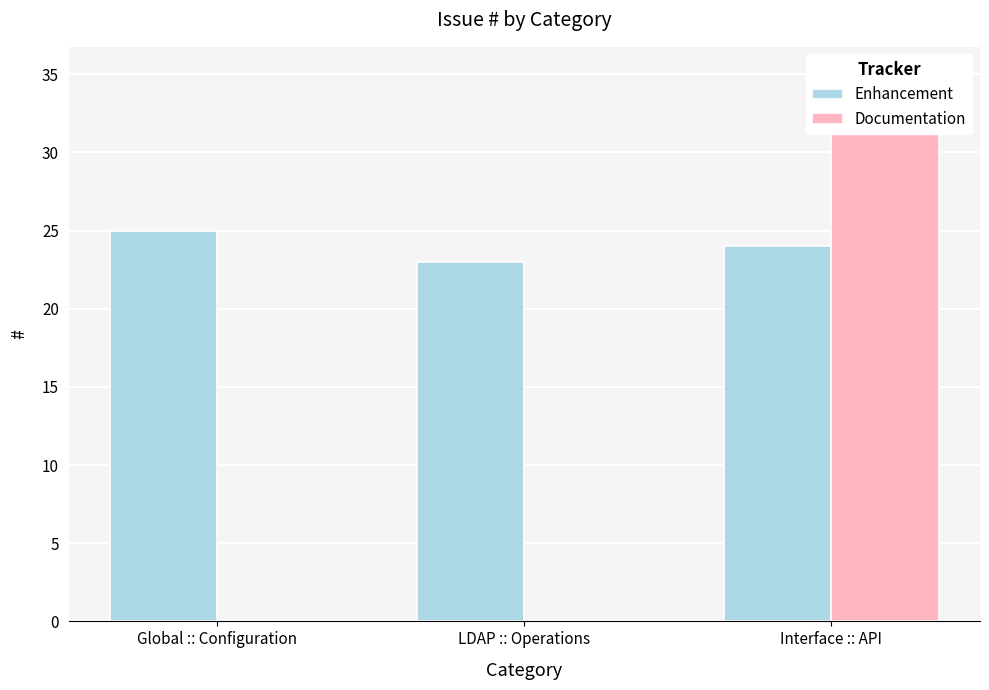

What is the sum of all Documentation values?

35